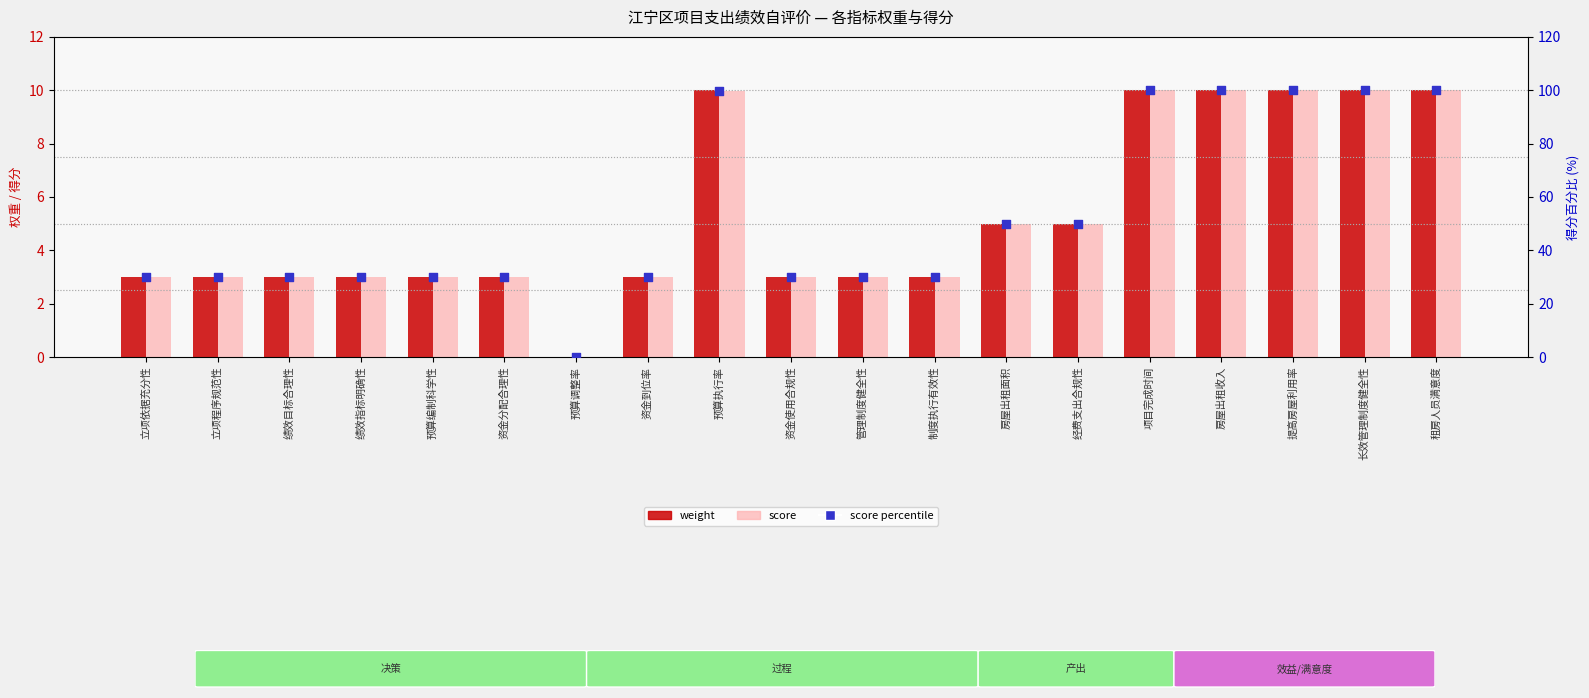

What is the total value across all series at 管理制度健全性?

36.0